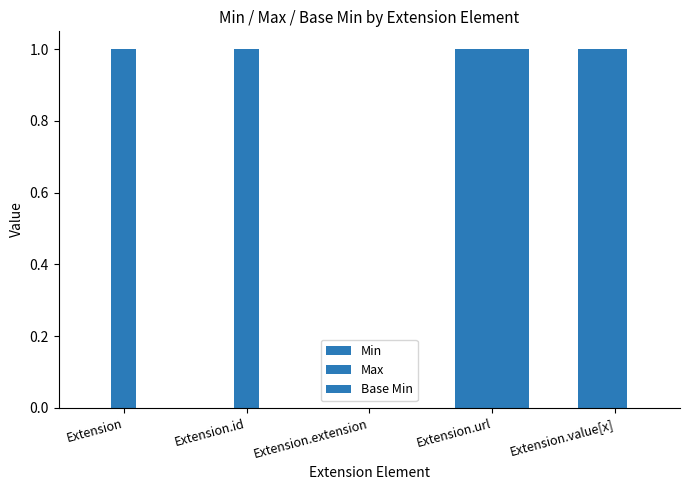

How many data points does each series have?

5